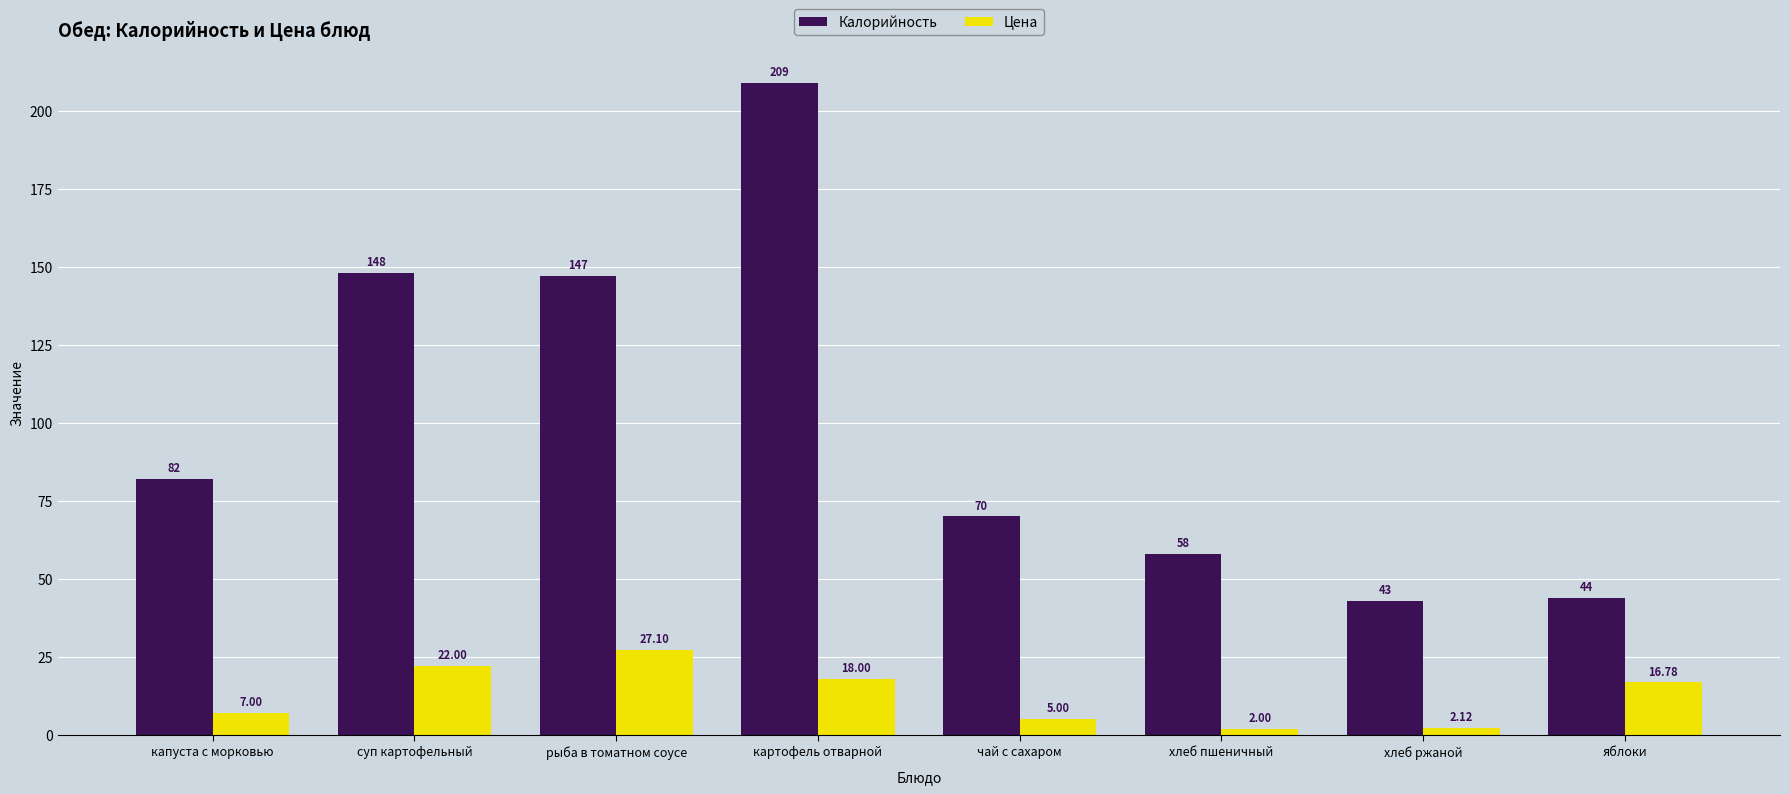

At how many categories does at least one series exceed 128?

3